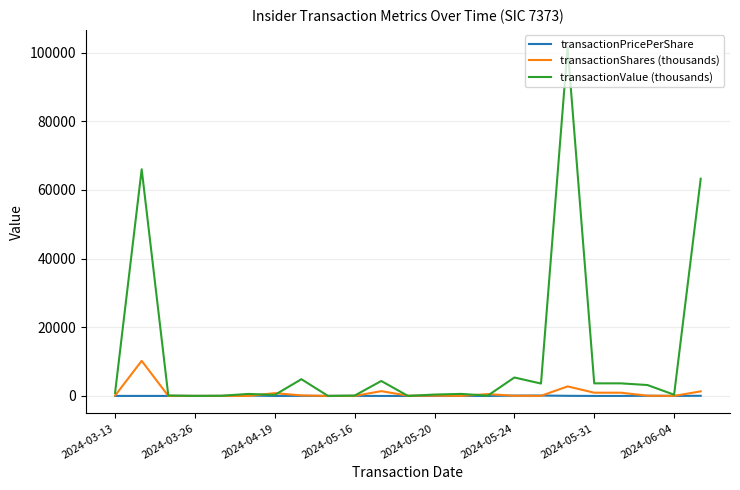

List the series in order of their peak value, highest first.

transactionValue (thousands), transactionShares (thousands), transactionPricePerShare